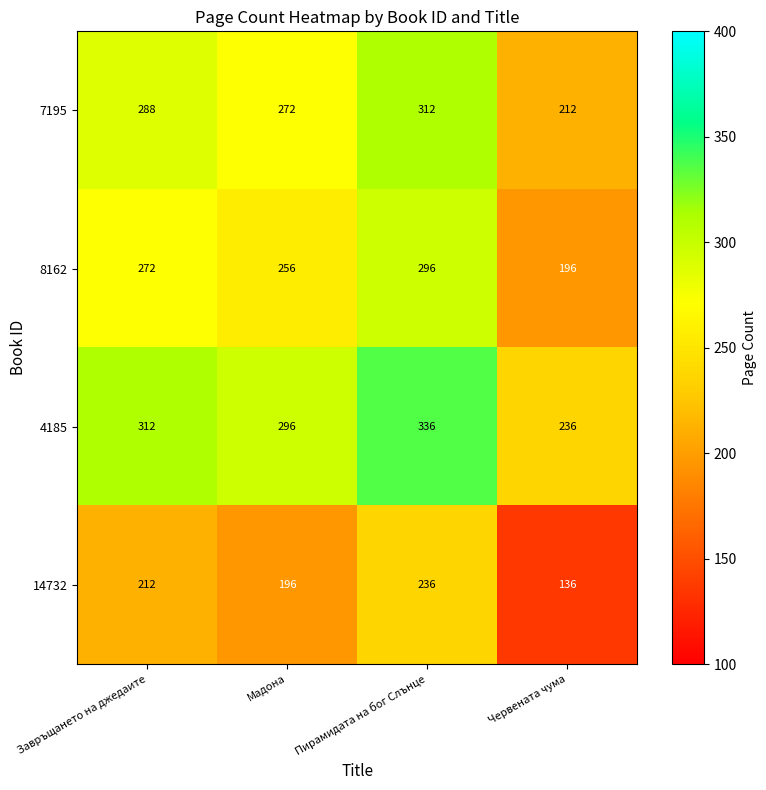

What is the difference between the 14732 values at Мадона and Червената чума?

60